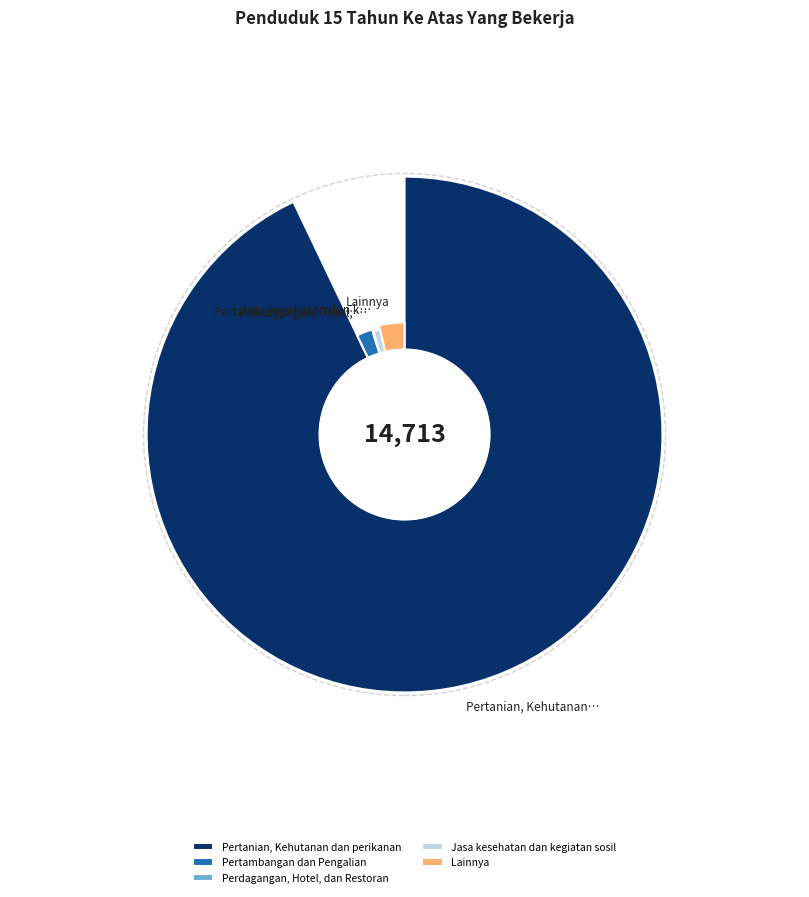

Does Pertanian, Kehutanan dan perikanan represent more than half of the total?

Yes